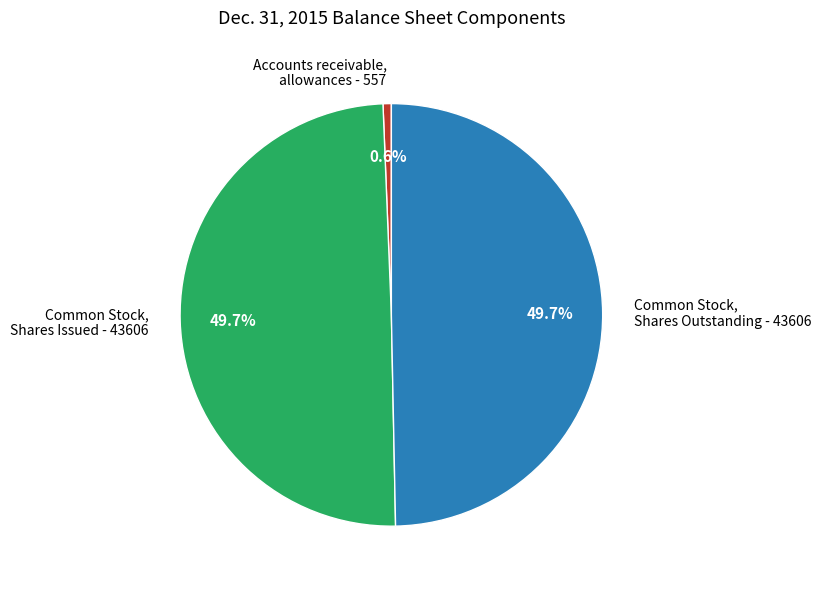

What is the ratio of the value at Common Stock, Shares Issued - 43606 to the value at Accounts receivable, allowances - 557?

78.3